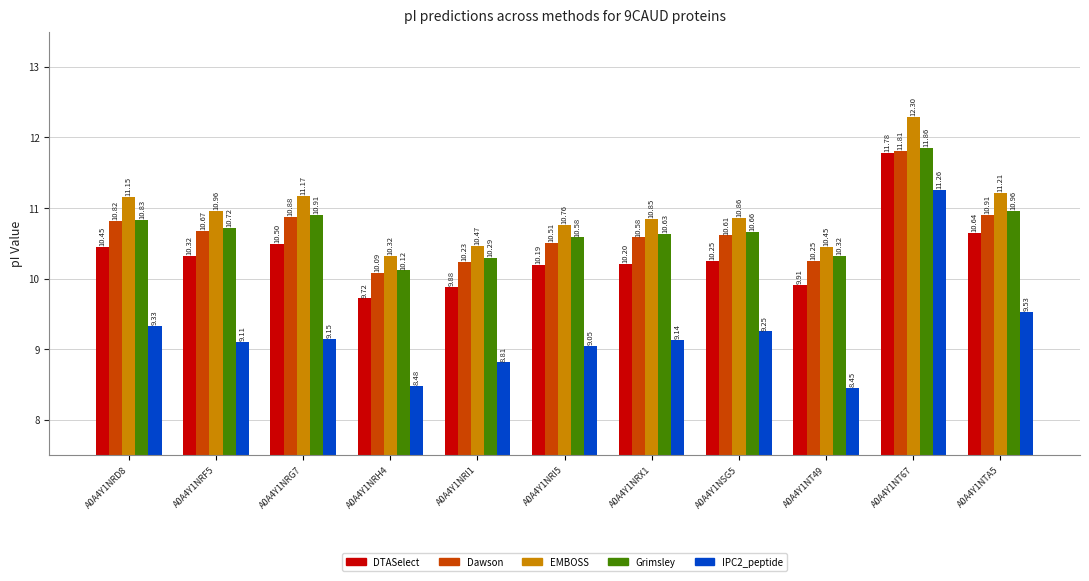

What is the difference between the highest and lowest values at A0A4Y1NRI5?

1.7